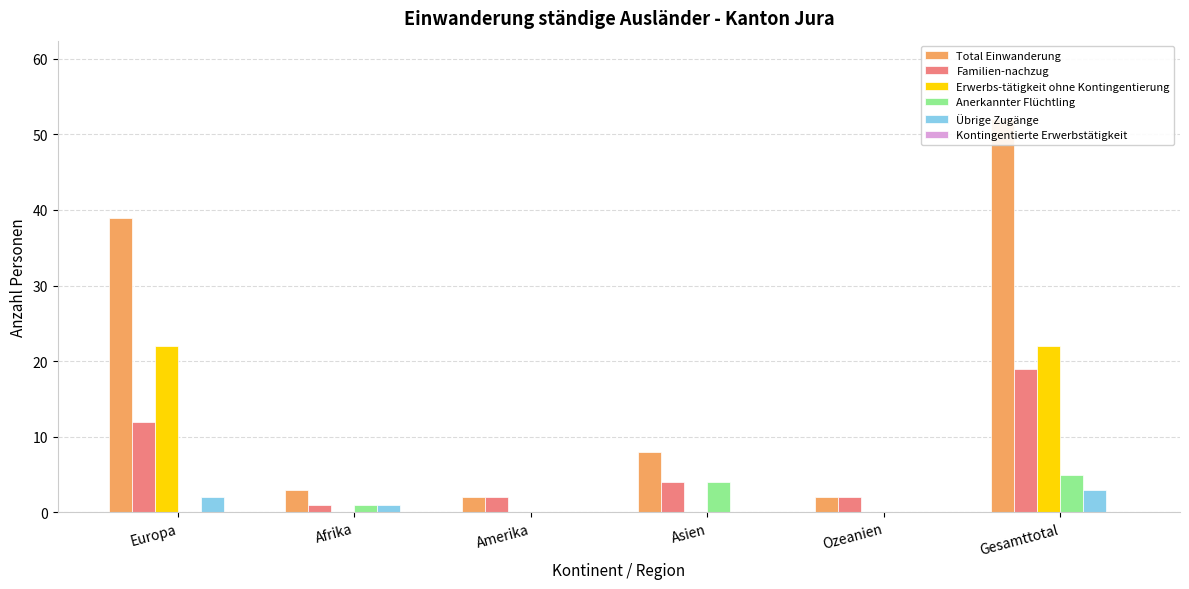

Reading left to right, what are all the values shown in this chart?

Total Einwanderung: 39	3	2	8	2	52
Familien-nachzug: 12	1	2	4	2	19
Erwerbs-tätigkeit ohne Kontingentierung: 22	0	0	0	0	22
Anerkannter Flüchtling: 0	1	0	4	0	5
Übrige Zugänge: 2	1	0	0	0	3
Kontingentierte Erwerbstätigkeit: 0	0	0	0	0	0